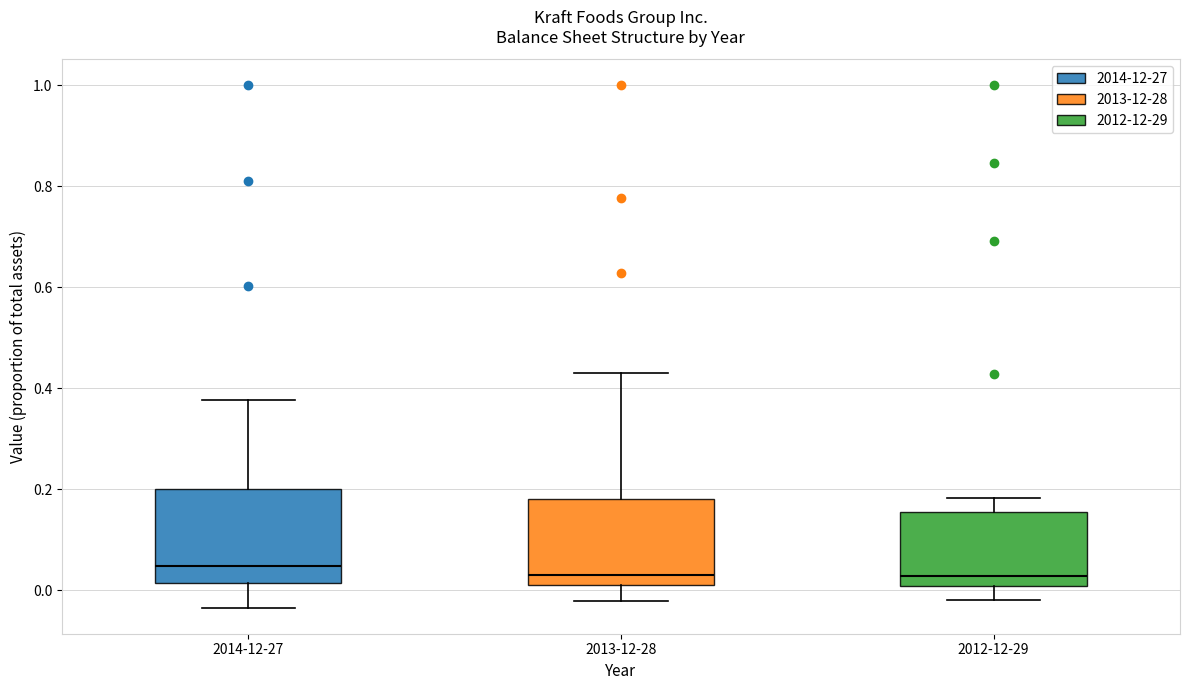

Reading left to right, transcribe this box plot: for each box, give where its median line is, the range the box spans, and where its two whiskers end, as read against the y-axis. The values are not printed on the chart, so give them approximately, as read against the axis.

2014-12-27: median 0.04, box 0.02 to 0.20, whiskers -0.04 to 0.38
2013-12-28: median 0.02, box 0.00 to 0.18, whiskers -0.02 to 0.44
2012-12-29: median 0.02, box 0.00 to 0.16, whiskers -0.02 to 0.18